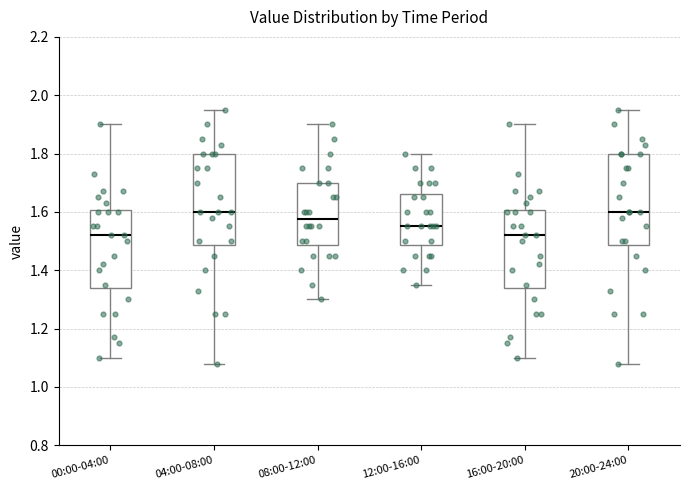

Where does the median line of the box for 16:00-20:00 sit on the y-axis? The values are not printed on the chart, so give them approximately, as read against the axis.

1.52